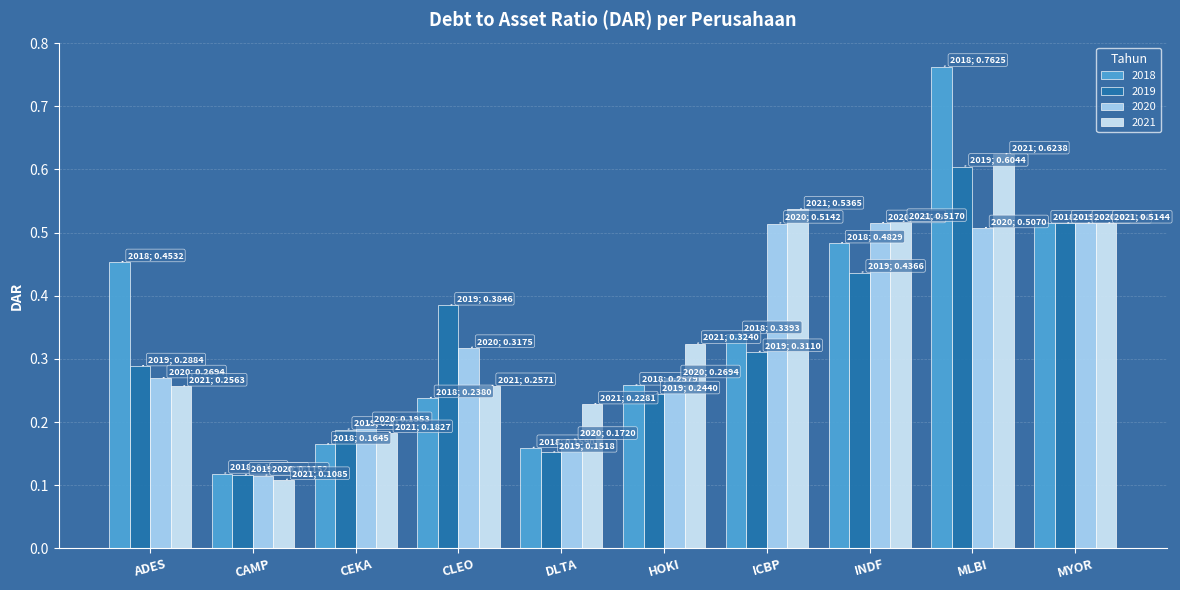

At which category does the chart reach its minimum across all series?

CAMP